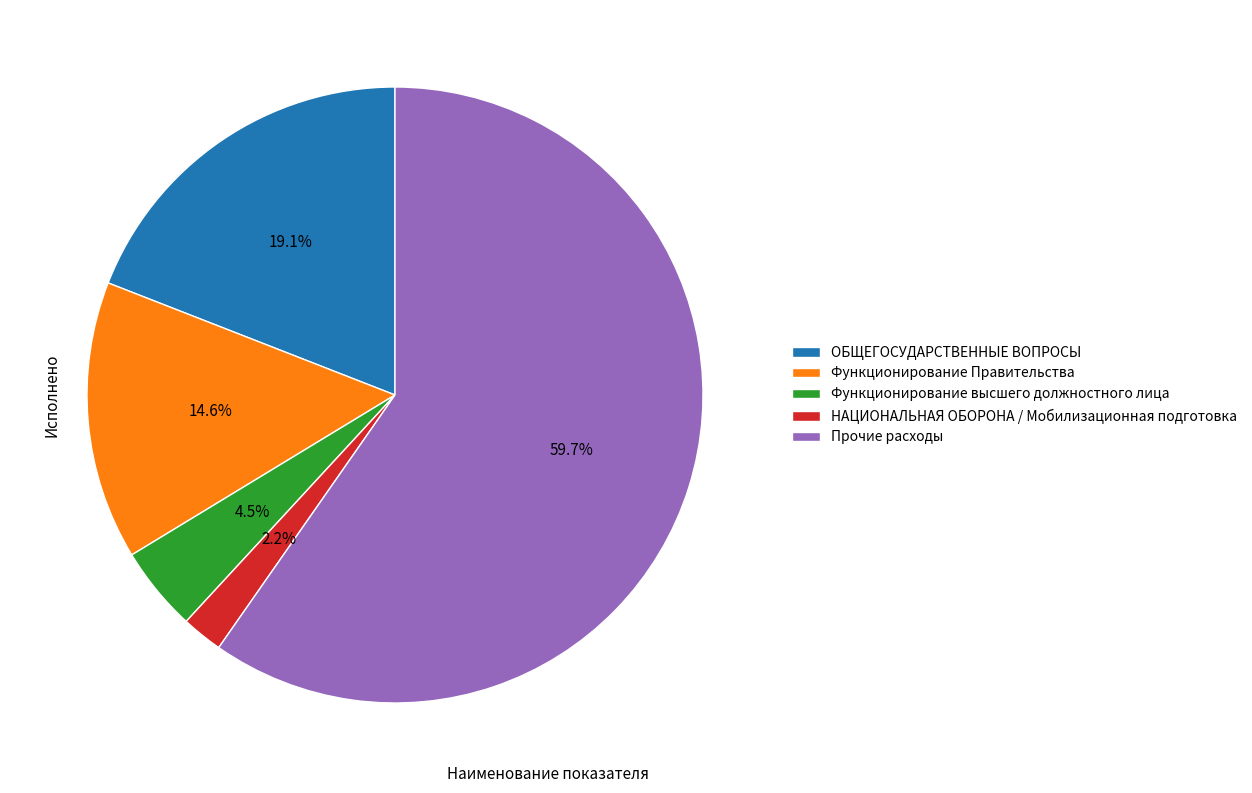

Which category has the smallest portion of the pie?

НАЦИОНАЛЬНАЯ ОБОРОНА / Мобилизационная подготовка